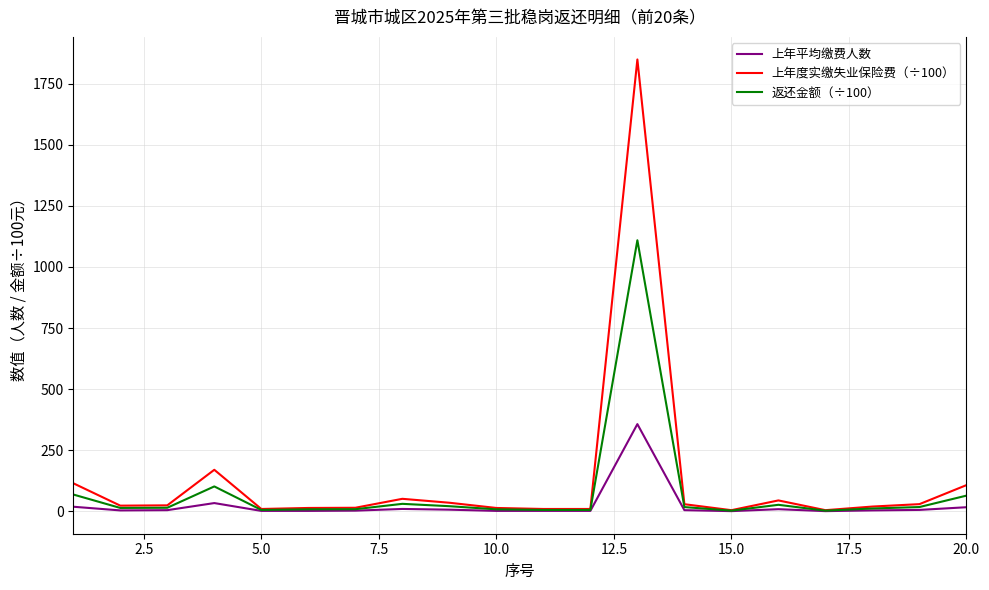

Rank the series by their maximum value, from highest to lowest.

上年度实缴失业保险费（÷100）, 返还金额（÷100）, 上年平均缴费人数